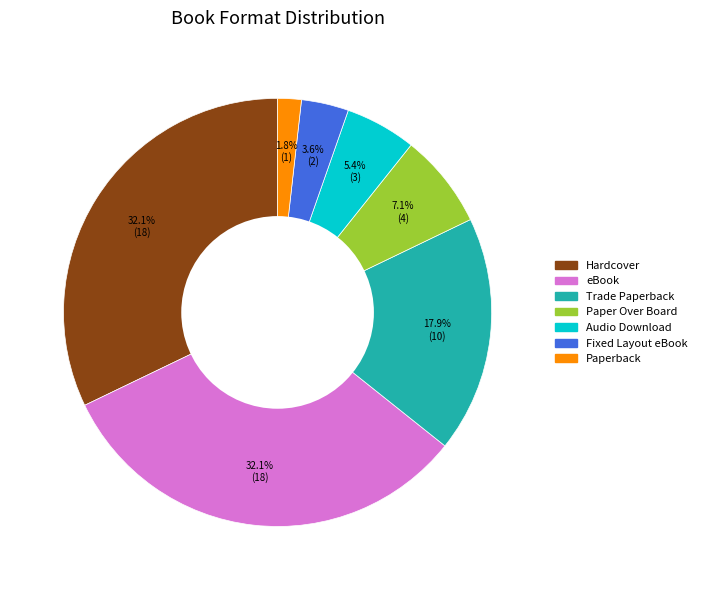

Which slice is the smallest?

Paperback